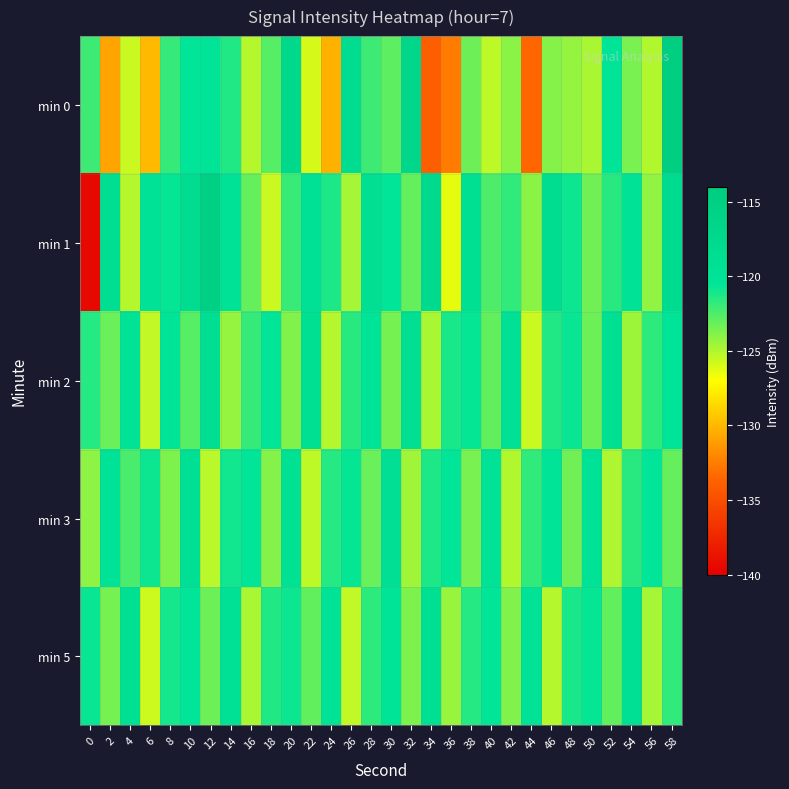

Count the number of data series in this chart.

5